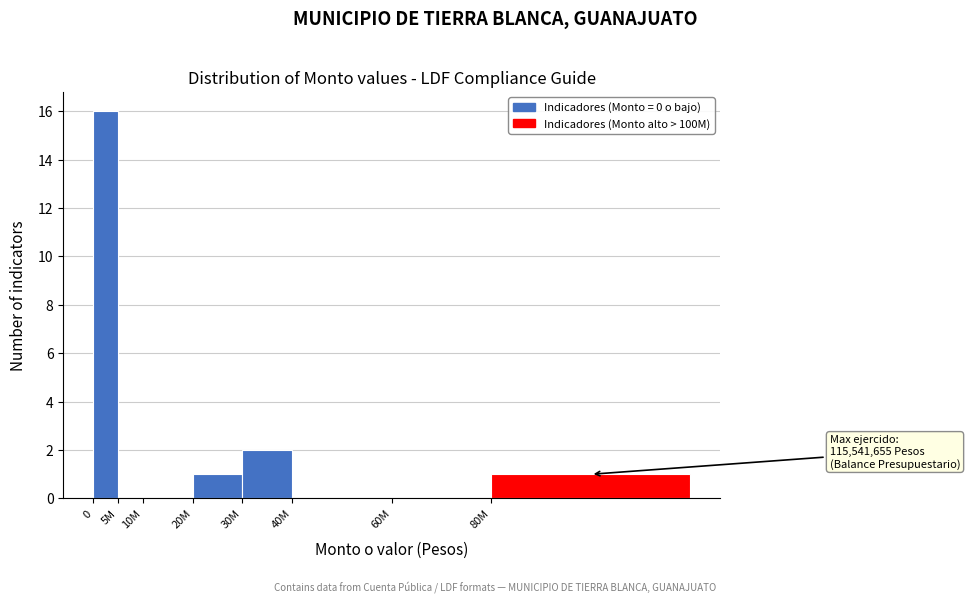

Reading right to left, transcribe all the data shown in this chart.

80M=1	60M=0	40M=0	30M=2	20M=1	10M=0	5M=0	0=16